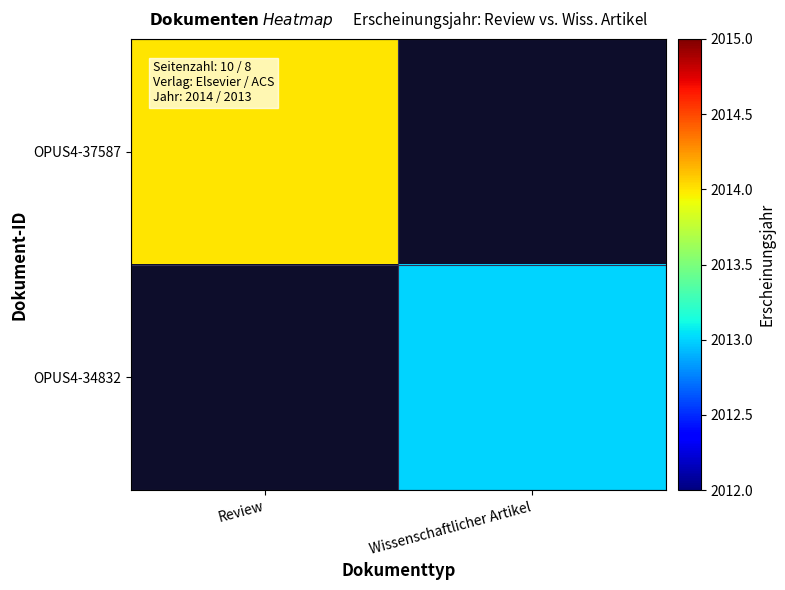

List the series in order of their peak value, lowest first.

OPUS4-34832, OPUS4-37587